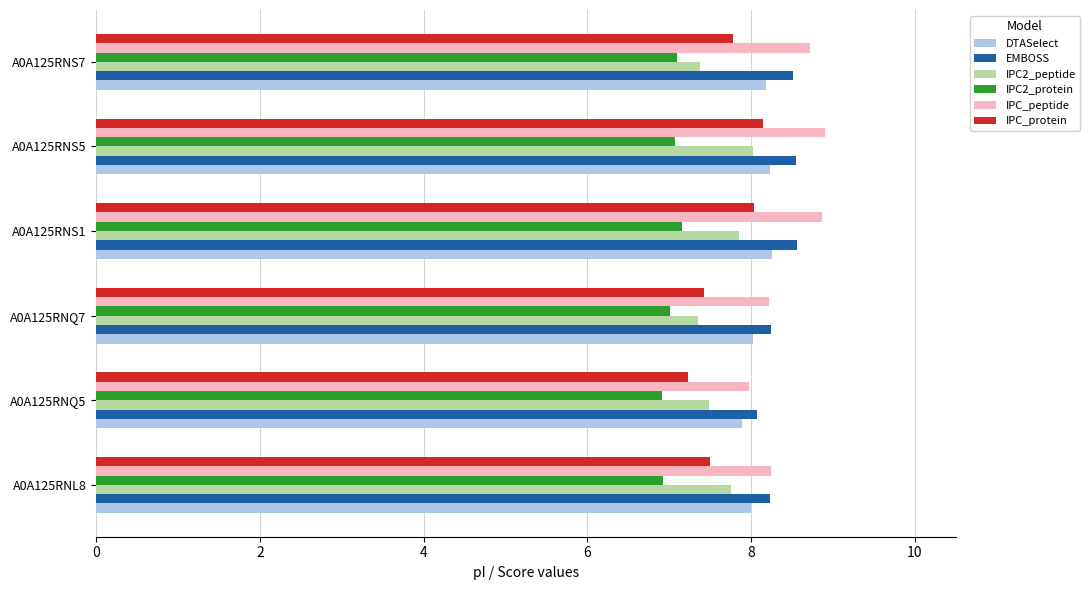

What is the minimum value shown in the chart?

6.9